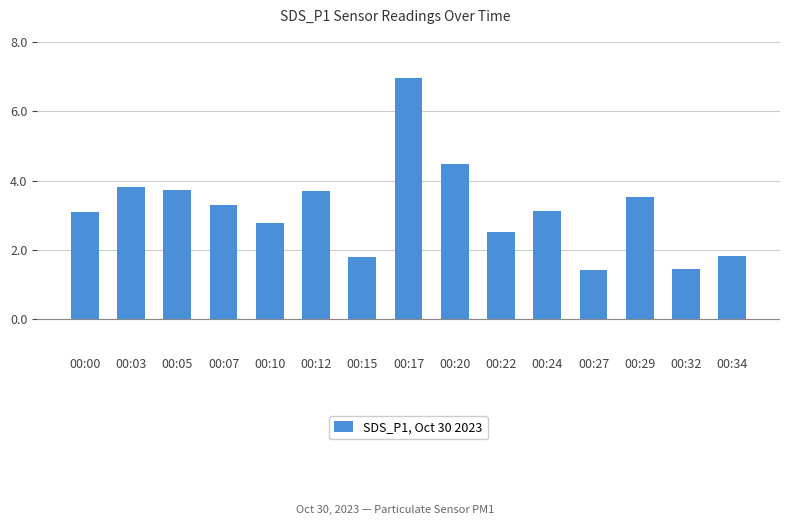

Approximately how many times larger is the value at 00:03 compared to 00:34?

2.1